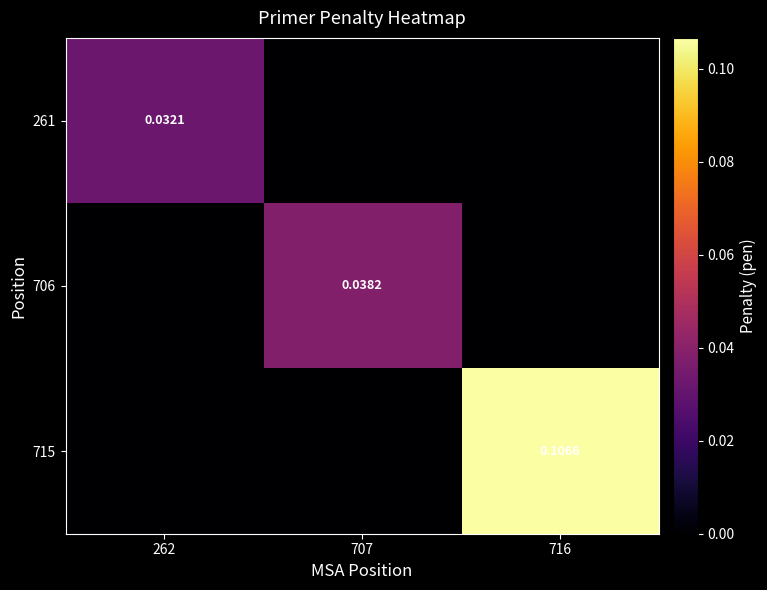

The 261 series shows 0.0 at 716. True or false?

True